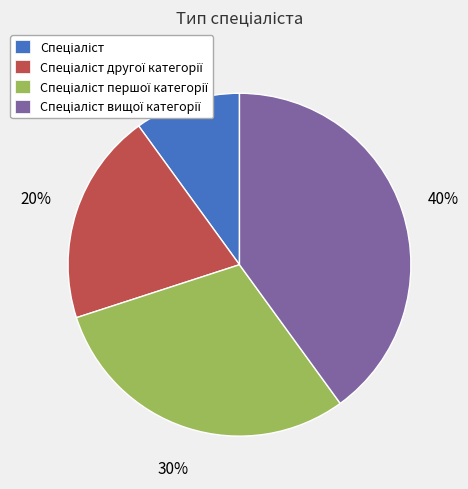

To the nearest percent, what is the difference between the largest and smallest slice percentages?

30%